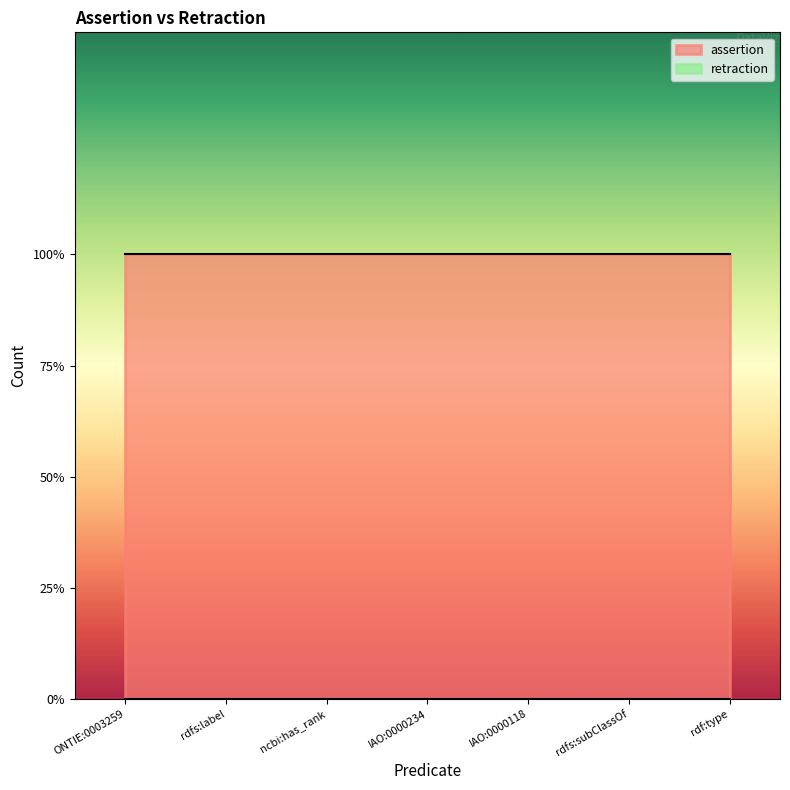

At which category is the sum across all series the highest?

ONTIE:0003259